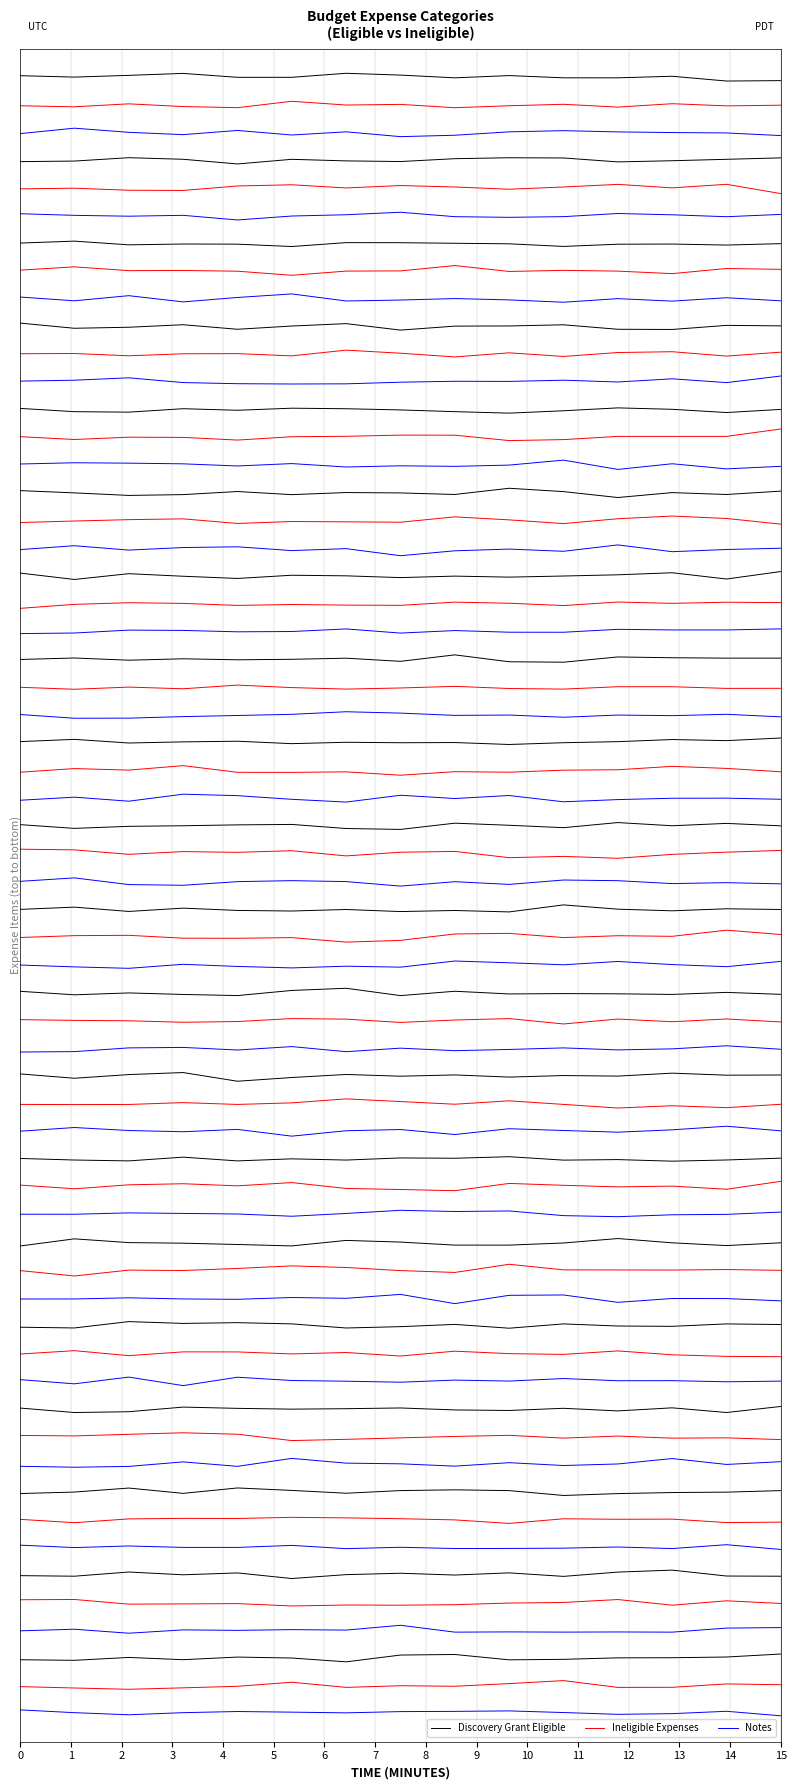

True or false: Ineligible Expenses and Notes intersect in this chart.

False